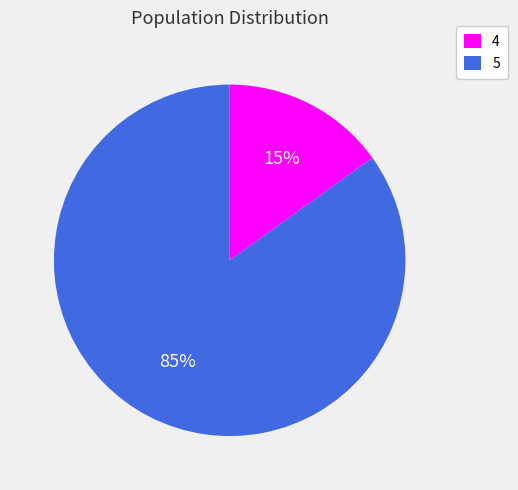

To the nearest percent, what percentage of the pie is 4?

15%